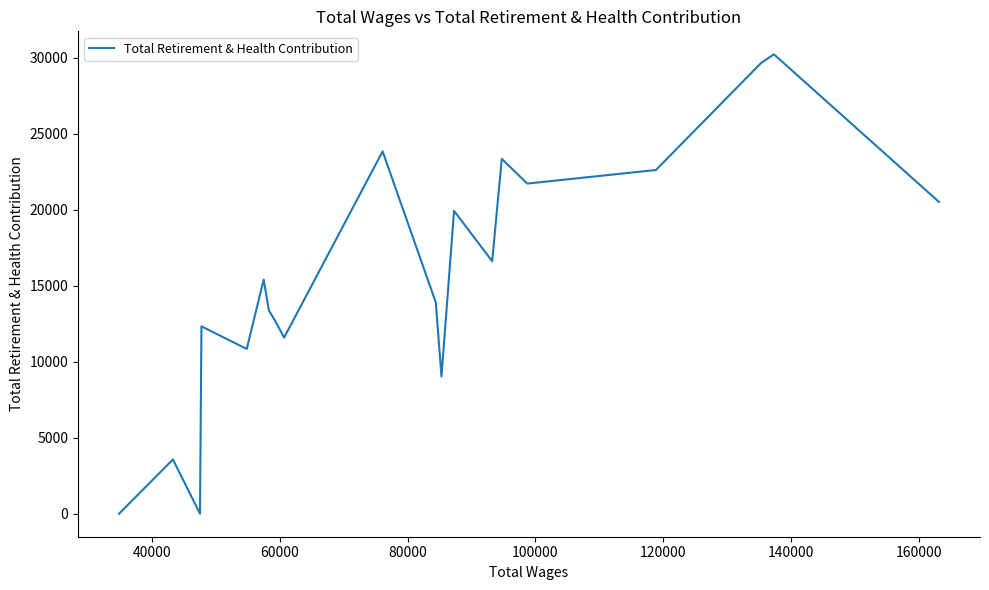

What is the difference between the maximum and minimum values?

30239